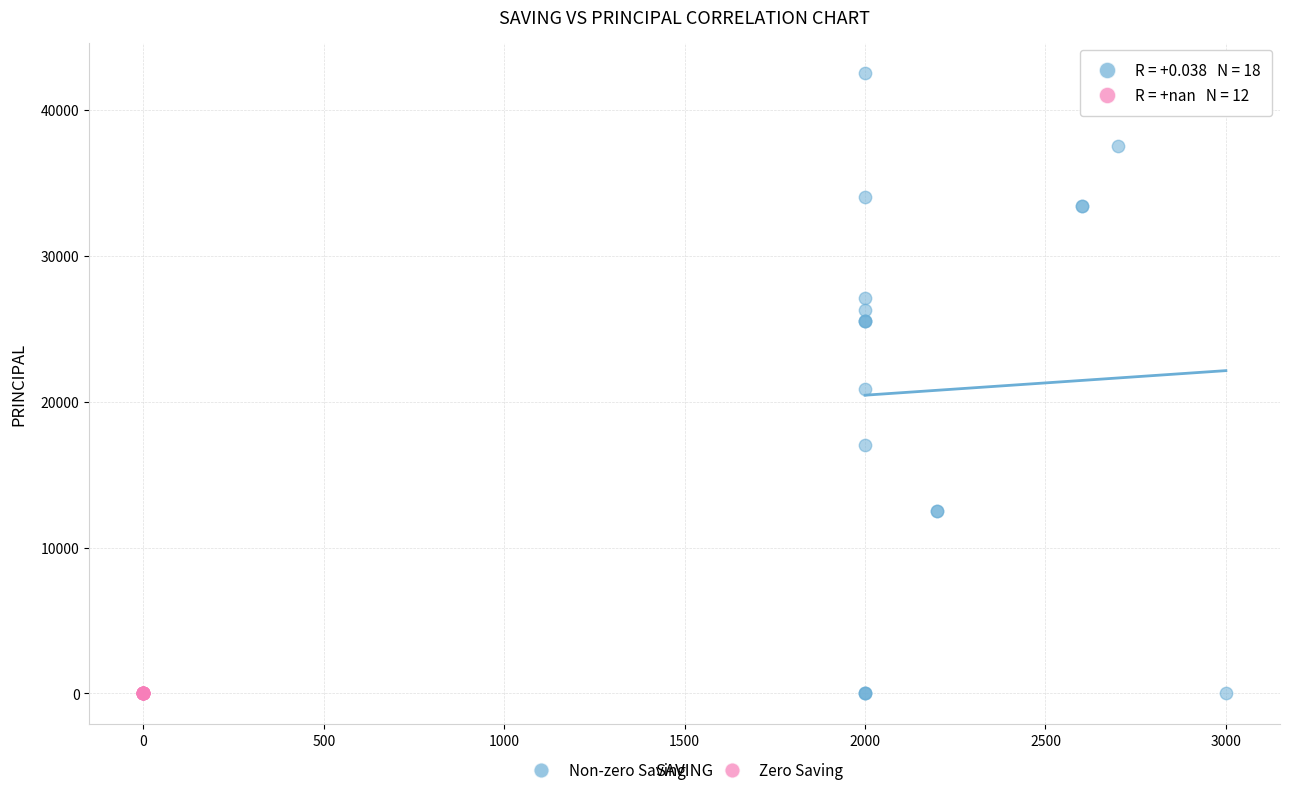

Which series contains the highest Y value?

Non-zero Saving